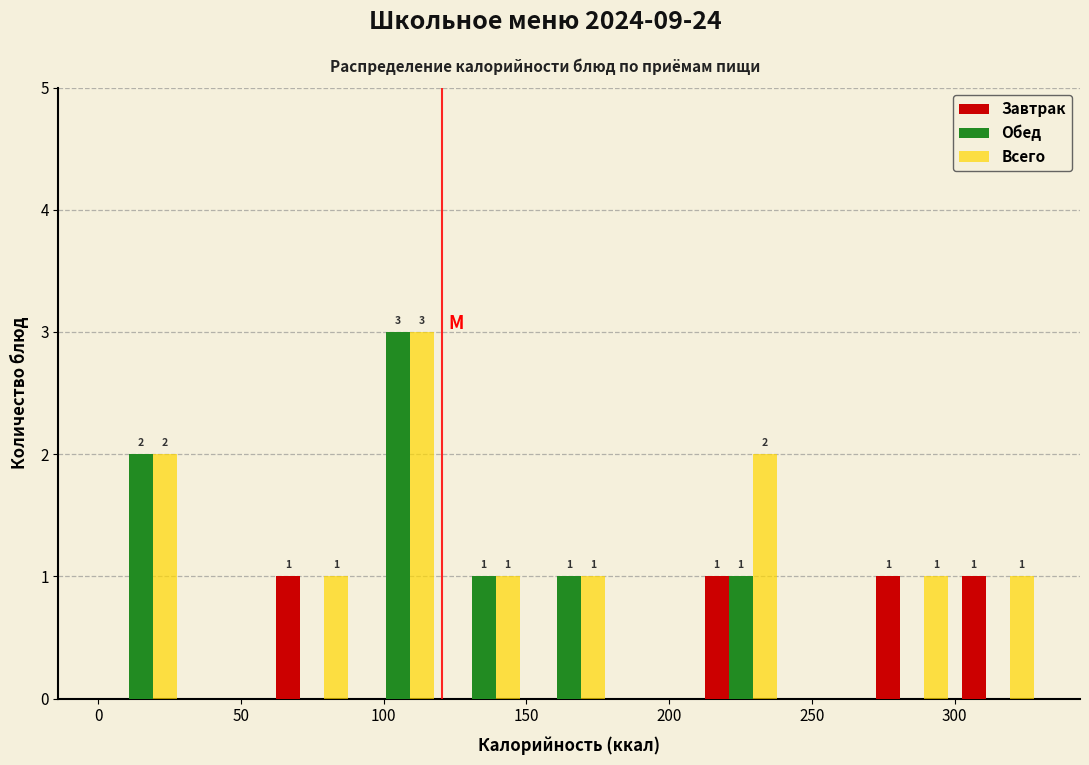

In the Всего series, which range on the x-axis has the tallest bar?

90 to 120